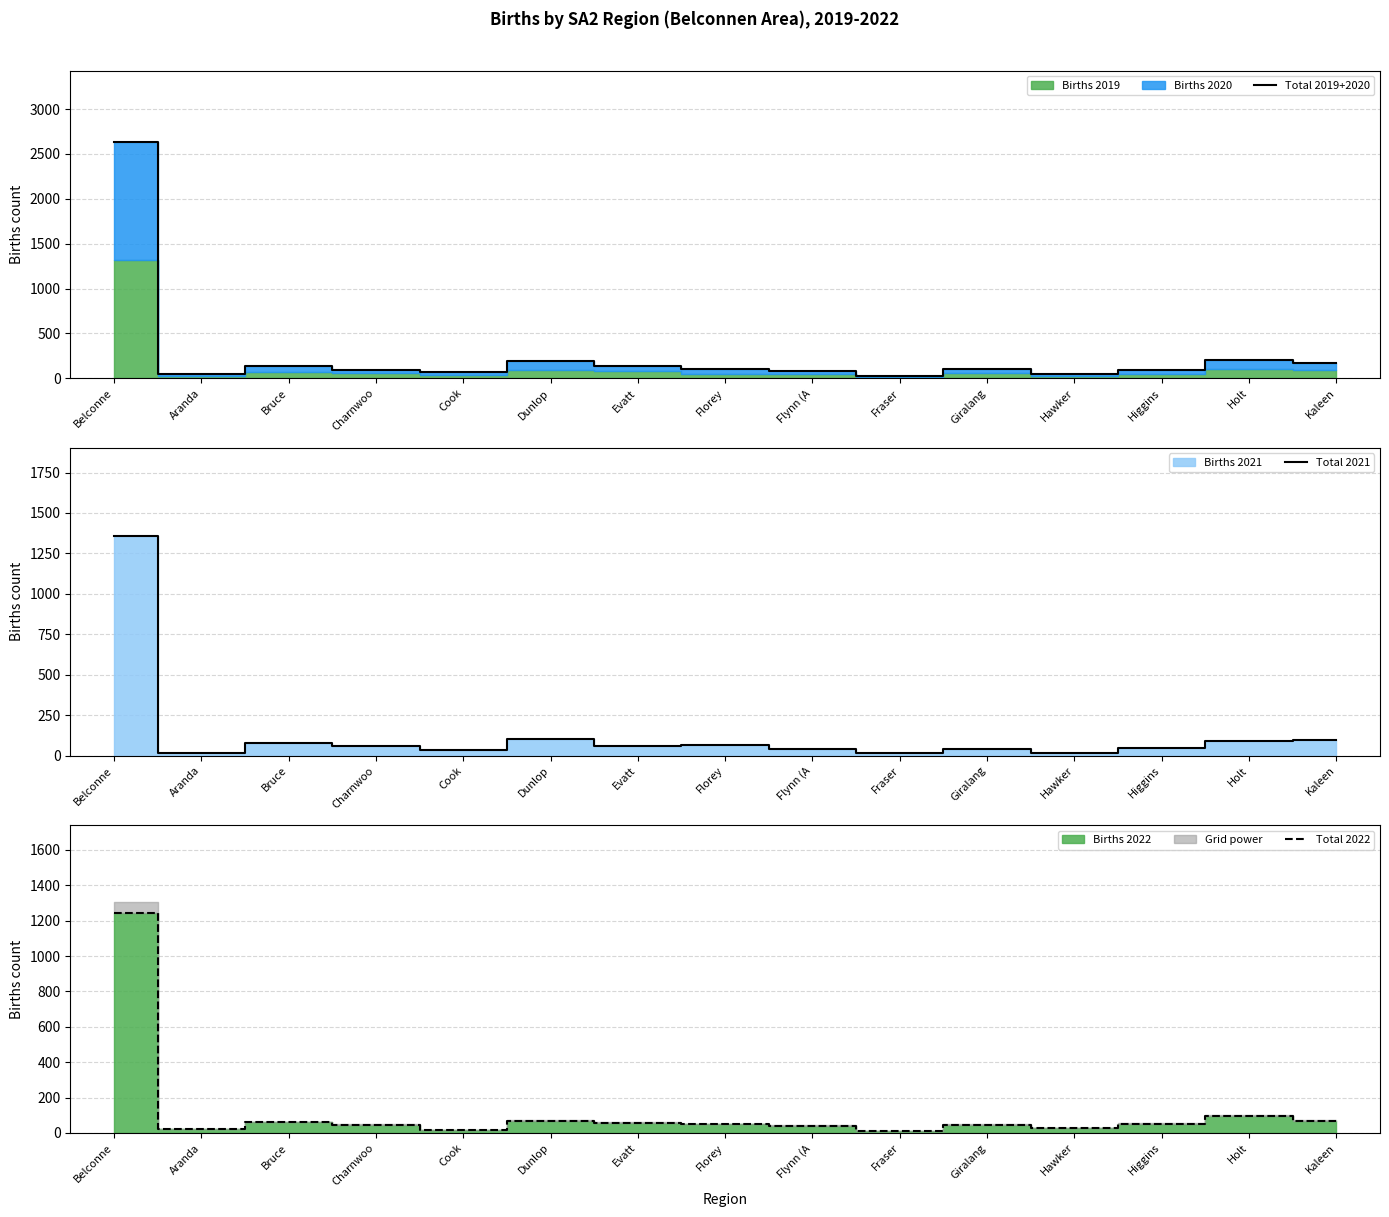

True or false: Total 2021 and Total 2019+2020 cross at least once.

False